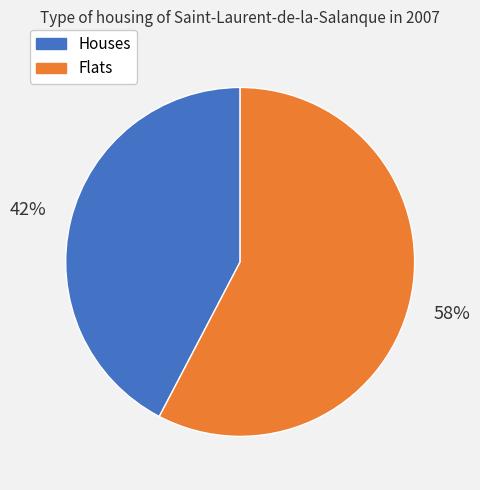

What percentage is the Houses slice, to the nearest percent?

42%